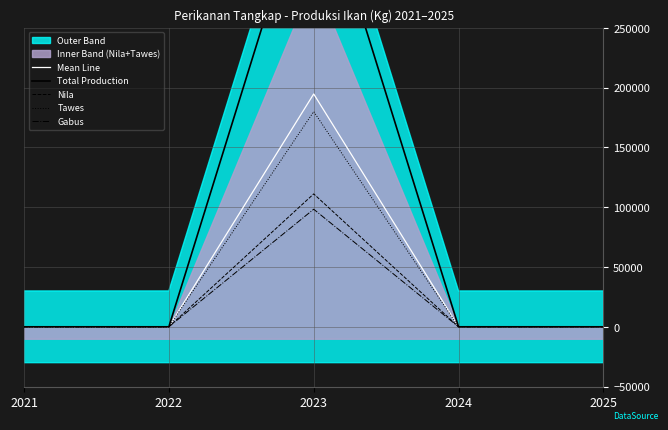

True or false: Nila and Gabus cross at least once.

False